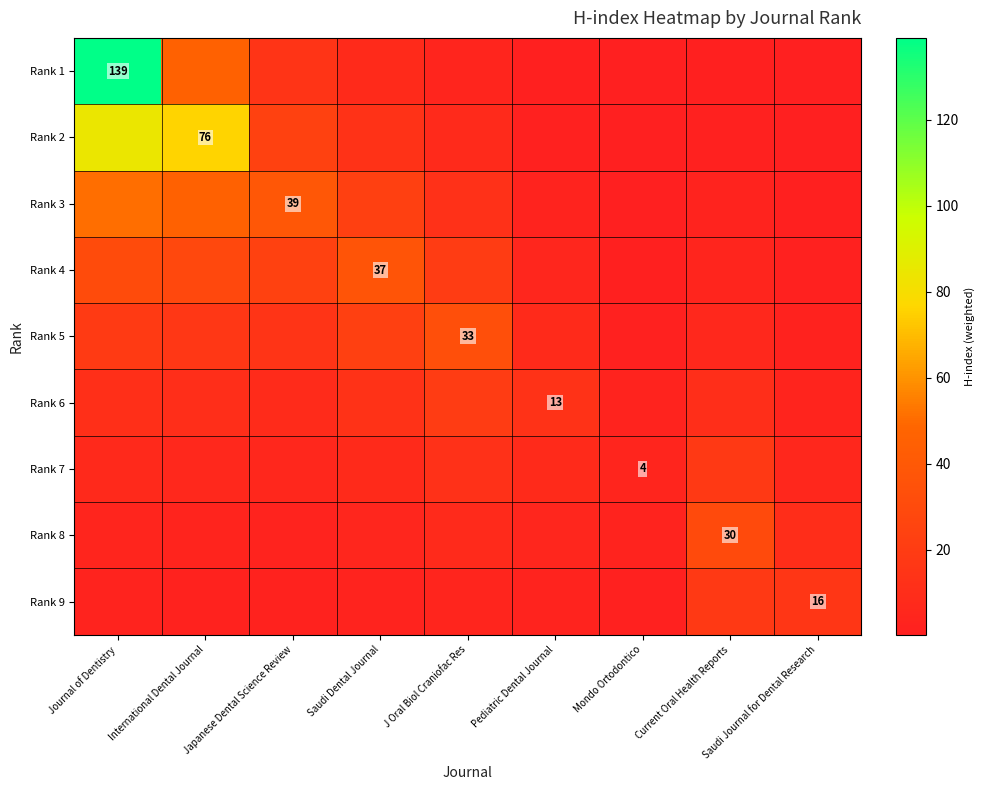

At how many categories does at least one series exceed 24?

6